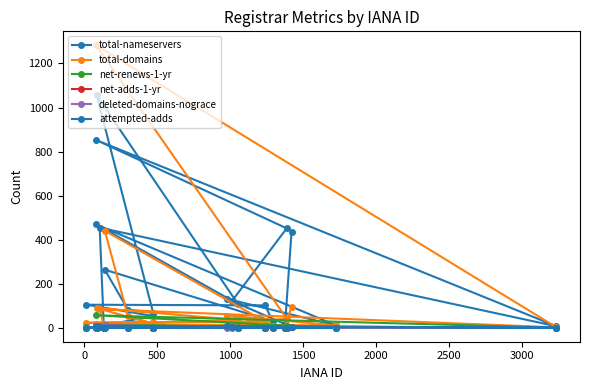

Reading left to right, extract all data points from this chart.

total-nameservers: 120	451	852	6	454	9	53	104	101	29	263	82	68	1056	108	469	10	131	16	434
total-domains: 18	41	1282	1	84	9	24	22	28	8	440	54	17	89	35	16	10	55	5	93
net-renews-1-yr: 1	9	56	0	8	0	4	2	0	1	14	2	0	2	5	1	0	3	0	5
net-adds-1-yr: 2	0	8	0	1	0	0	0	0	0	2	0	0	0	0	0	0	8	0	1
deleted-domains-nograce: 0	0	6	0	2	0	0	0	0	0	11	0	0	0	0	0	0	0	0	1
attempted-adds: 2	0	8	0	2	0	0	0	0	0	0	0	0	0	0	1	0	8	0	1